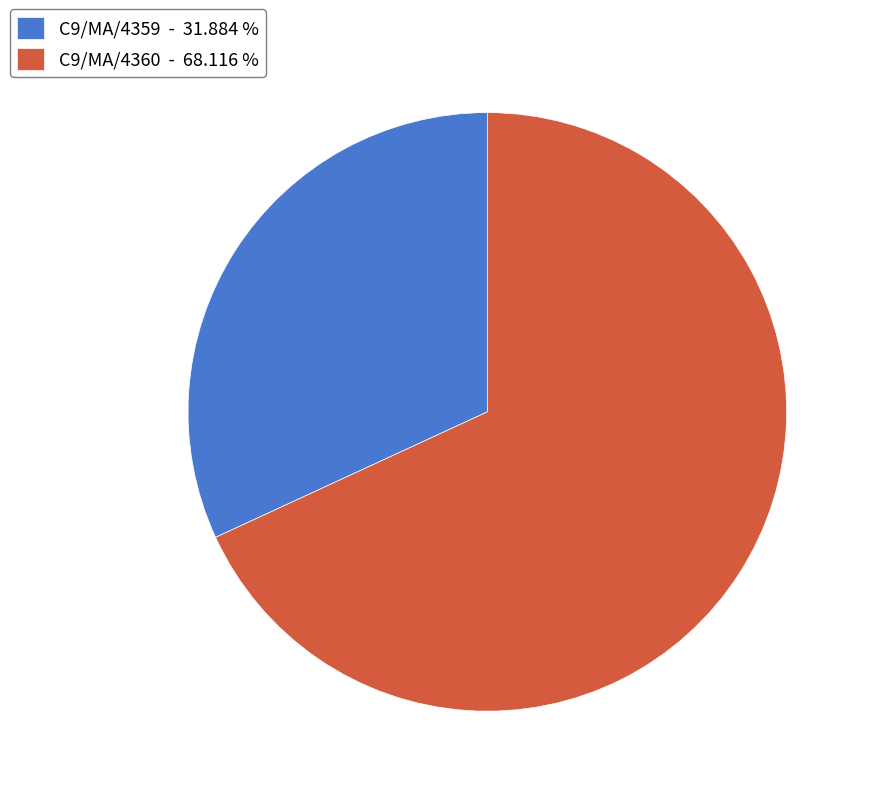

Is C9/MA/4359 the majority of the pie?

No